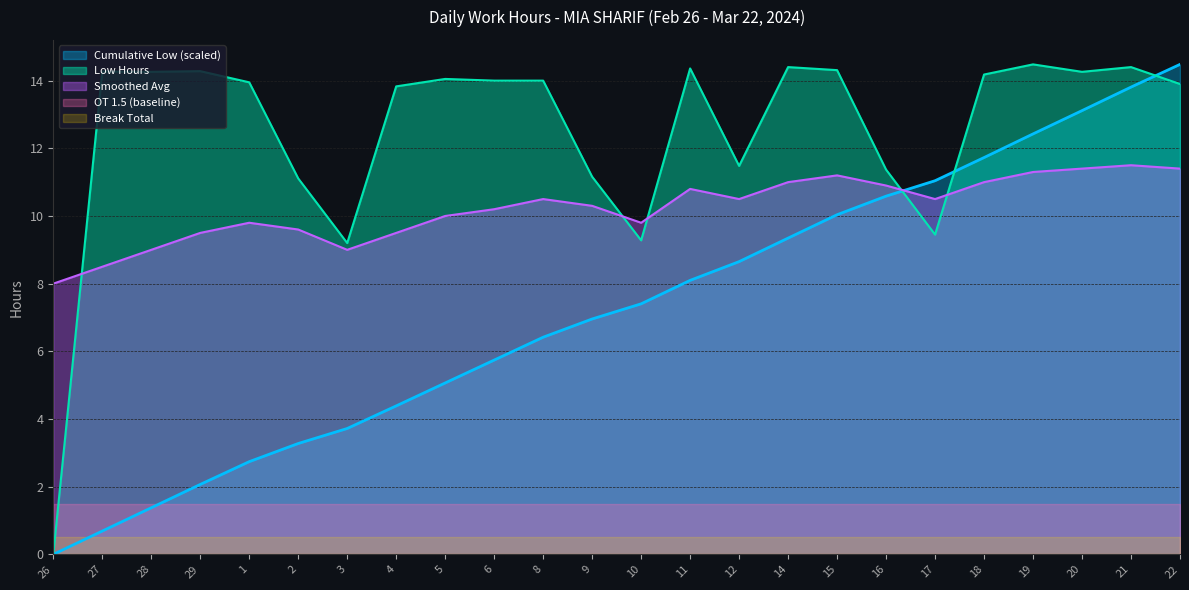

Count the number of data series in this chart.

5